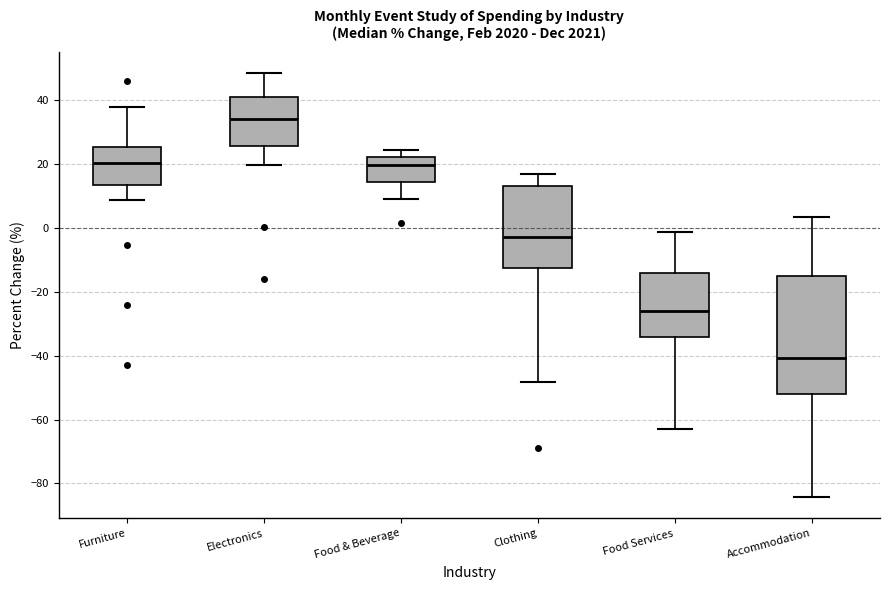

Reading left to right, transcribe this box plot: for each box, give where its median line is, the range the box spans, and where its two whiskers end, as read against the y-axis. The values are not printed on the chart, so give them approximately, as read against the axis.

Furniture: median 20, box 14 to 26, whiskers 8 to 38
Electronics: median 34, box 26 to 42, whiskers 20 to 48
Food & Beverage: median 20, box 14 to 22, whiskers 10 to 24
Clothing: median -2, box -12 to 14, whiskers -48 to 16
Food Services: median -26, box -34 to -14, whiskers -62 to -2
Accommodation: median -40, box -52 to -14, whiskers -84 to 4